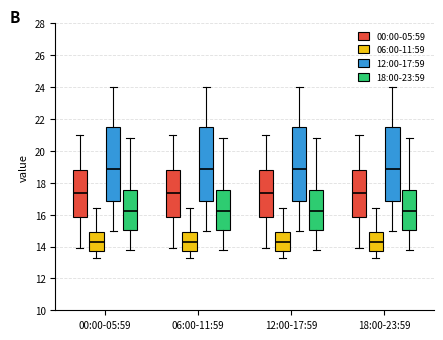

Reading left to right, transcribe this box plot: for each box, give where its median line is, the range the box spans, and where its two whiskers end, as read against the y-axis. The values are not printed on the chart, so give them approximately, as read against the axis.

00:00-05:59 (00:00-05:59): median 17.4, box 15.8 to 18.8, whiskers 13.8 to 21.0
00:00-05:59 (06:00-11:59): median 14.4, box 13.8 to 15.0, whiskers 13.2 to 16.4
00:00-05:59 (12:00-17:59): median 18.8, box 16.8 to 21.6, whiskers 15.0 to 24.0
00:00-05:59 (18:00-23:59): median 16.2, box 15.0 to 17.6, whiskers 13.8 to 20.8
06:00-11:59 (00:00-05:59): median 17.4, box 15.8 to 18.8, whiskers 13.8 to 21.0
06:00-11:59 (06:00-11:59): median 14.4, box 13.8 to 15.0, whiskers 13.2 to 16.4
06:00-11:59 (12:00-17:59): median 18.8, box 16.8 to 21.6, whiskers 15.0 to 24.0
06:00-11:59 (18:00-23:59): median 16.2, box 15.0 to 17.6, whiskers 13.8 to 20.8
12:00-17:59 (00:00-05:59): median 17.4, box 15.8 to 18.8, whiskers 13.8 to 21.0
12:00-17:59 (06:00-11:59): median 14.4, box 13.8 to 15.0, whiskers 13.2 to 16.4
12:00-17:59 (12:00-17:59): median 18.8, box 16.8 to 21.6, whiskers 15.0 to 24.0
12:00-17:59 (18:00-23:59): median 16.2, box 15.0 to 17.6, whiskers 13.8 to 20.8
18:00-23:59 (00:00-05:59): median 17.4, box 15.8 to 18.8, whiskers 13.8 to 21.0
18:00-23:59 (06:00-11:59): median 14.4, box 13.8 to 15.0, whiskers 13.2 to 16.4
18:00-23:59 (12:00-17:59): median 18.8, box 16.8 to 21.6, whiskers 15.0 to 24.0
18:00-23:59 (18:00-23:59): median 16.2, box 15.0 to 17.6, whiskers 13.8 to 20.8